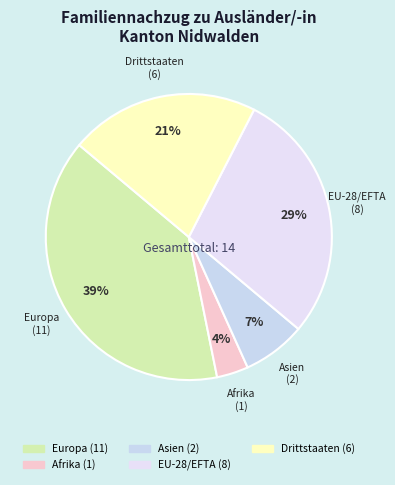

Approximately how many times larger is the value at Asien compared to Drittstaaten?

0.3